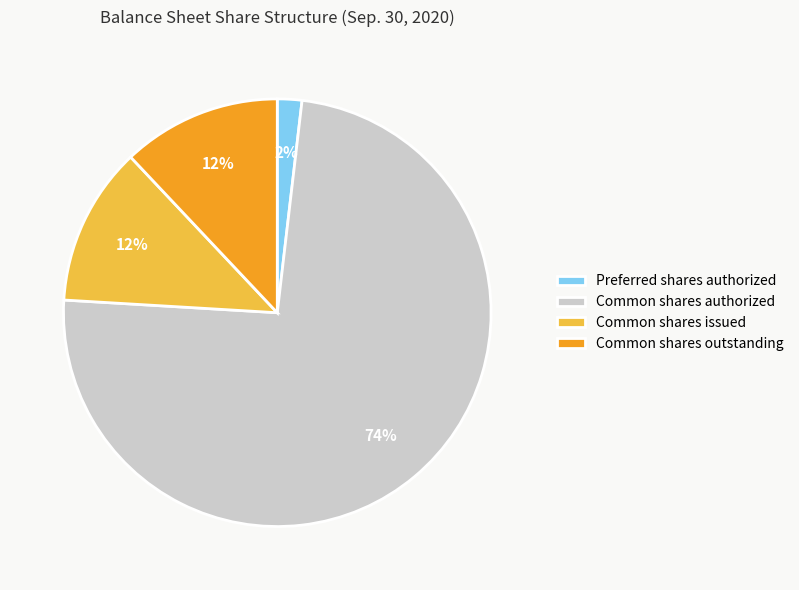

How many segments does this pie chart have?

4